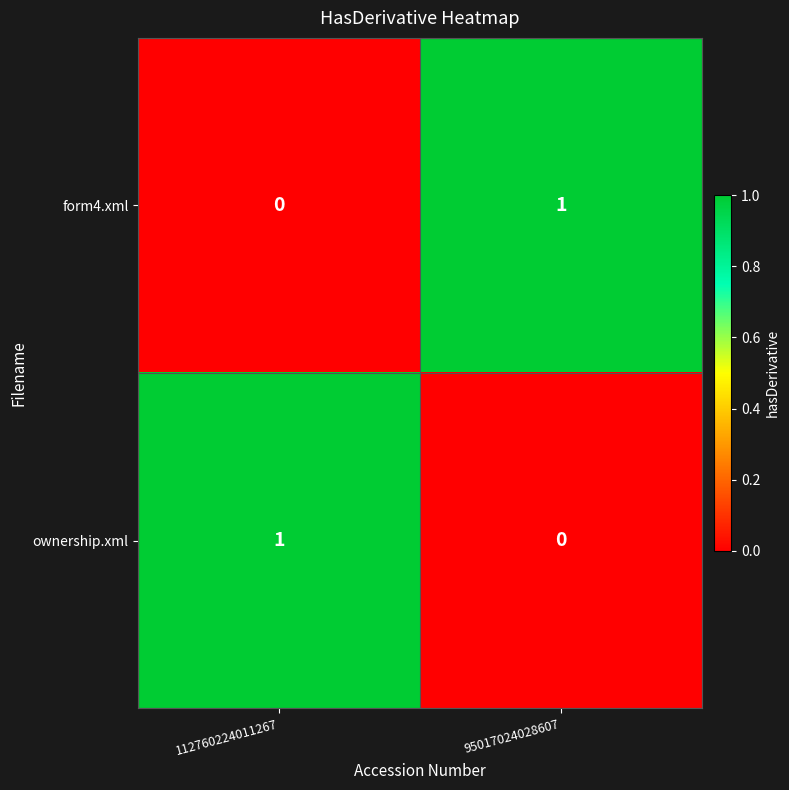

At 95017024028607, list the series in order from largest to smallest.

form4.xml, ownership.xml